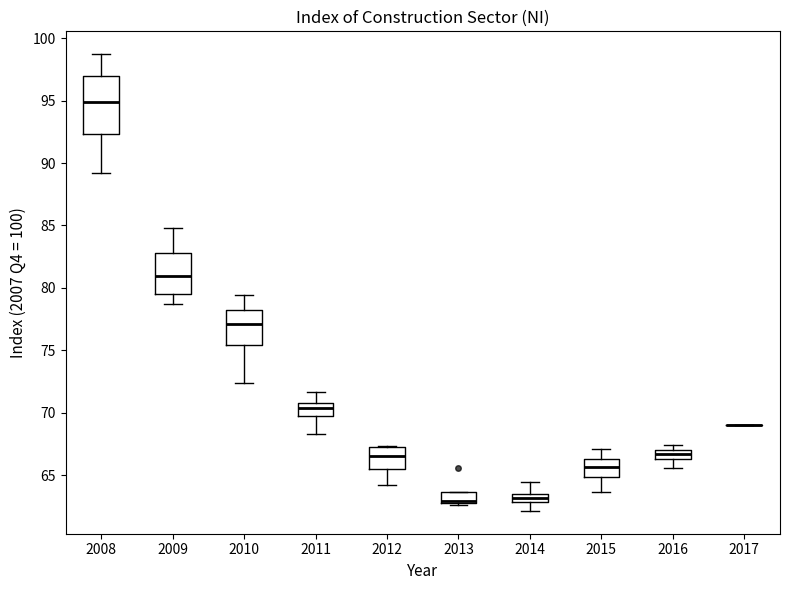

Where does the upper whisker of the box at x = 2015 end on the y-axis? The values are not printed on the chart, so give them approximately, as read against the axis.

67.0